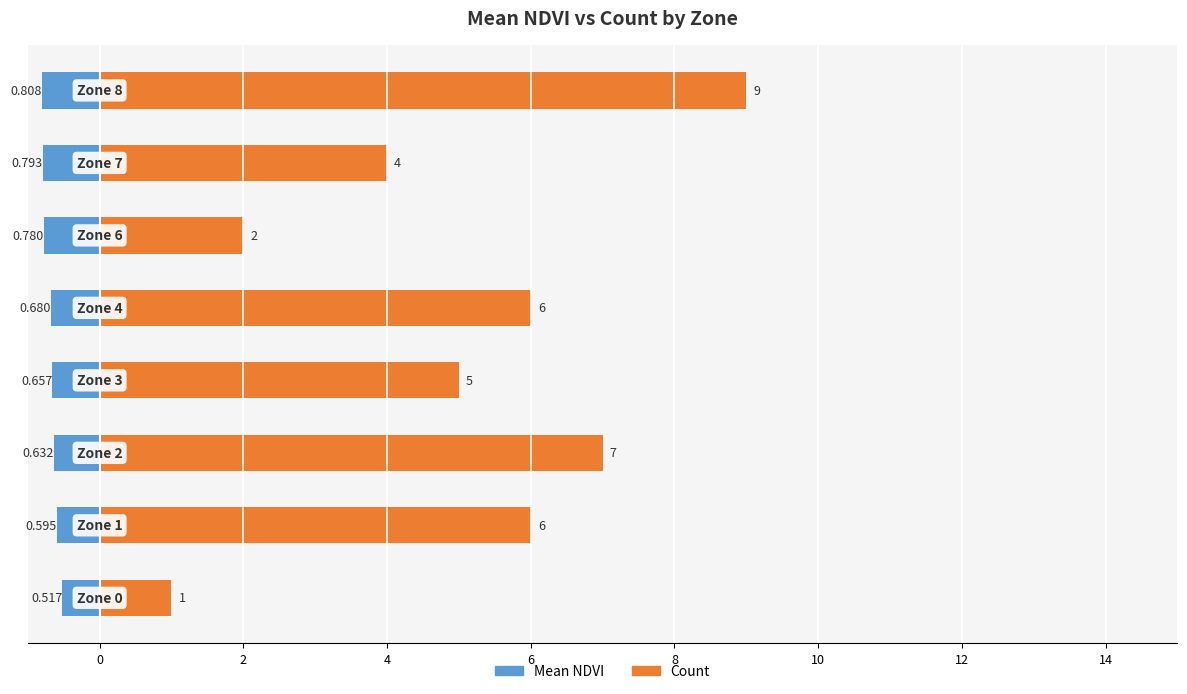

Is the value of Mean NDVI at 4 greater than the value of Count at 4?

No